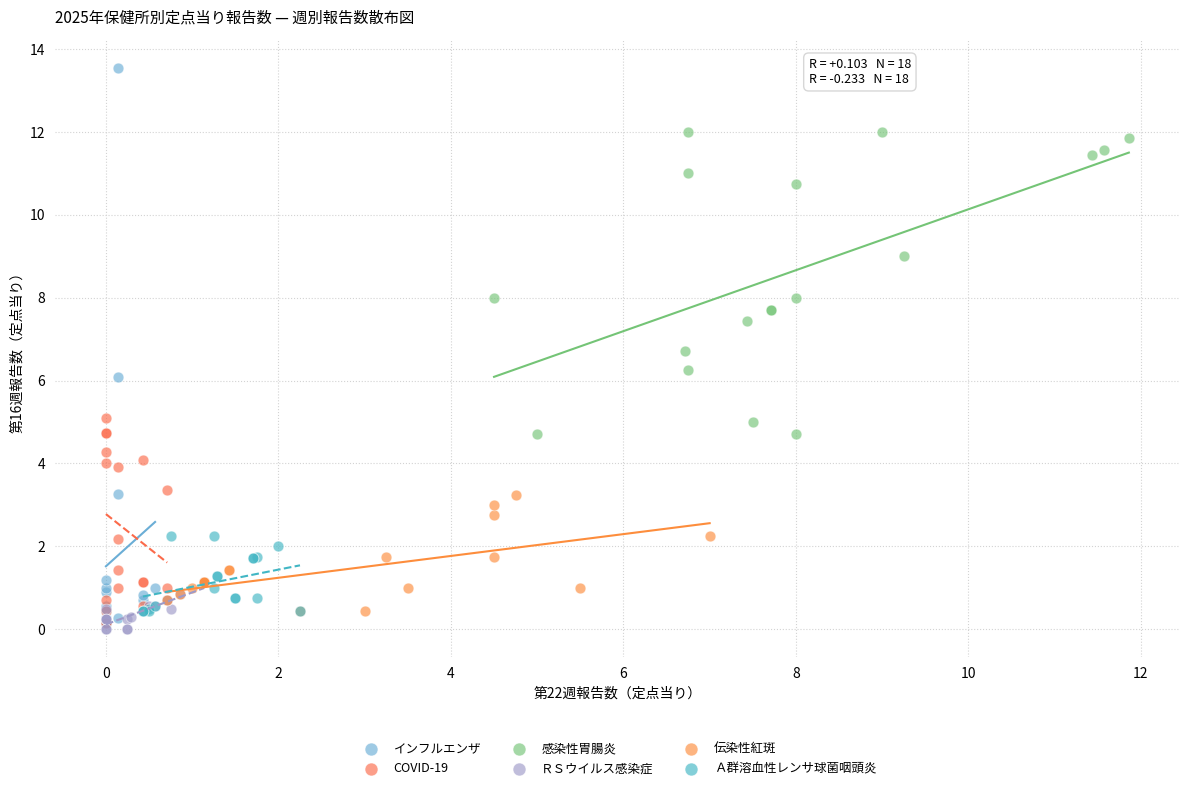

What are all the series names shown in the legend?

インフルエンザ, COVID-19, 感染性胃腸炎, ＲＳウイルス感染症, 伝染性紅斑, Ａ群溶血性レンサ球菌咽頭炎